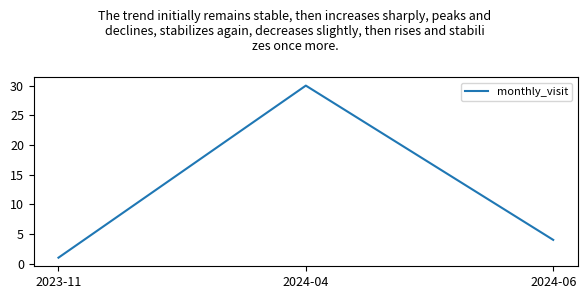

What is the difference between the maximum and second lowest values?

26